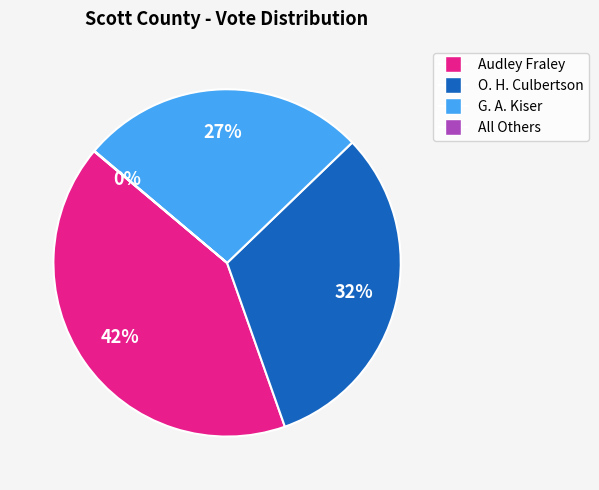

Is it true that G. A. Kiser is 27% of the pie?

True